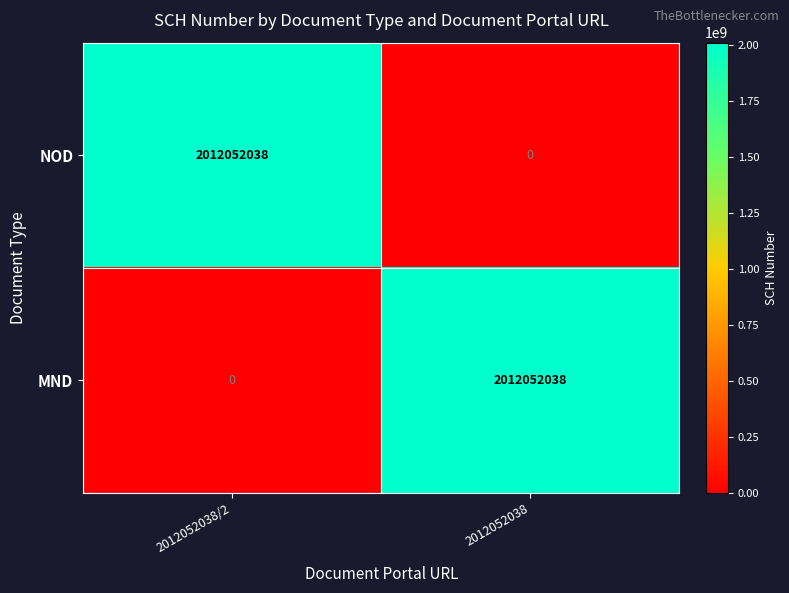

What is the spread (max minus min) of values at 2012052038/2?

2012052038